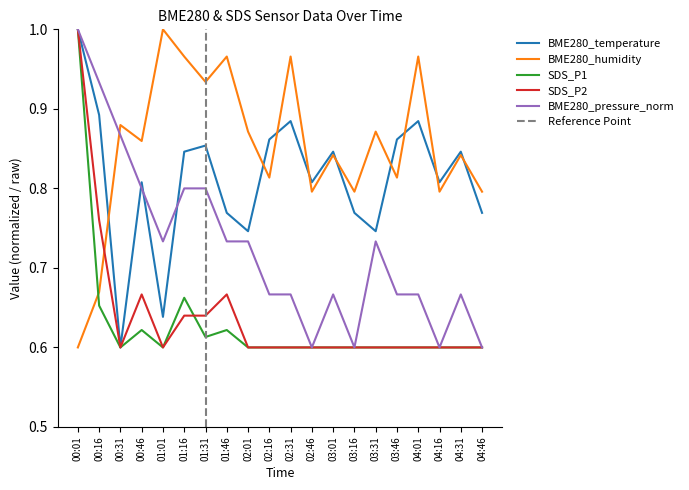

Which series has the largest total across all categories?

BME280_humidity